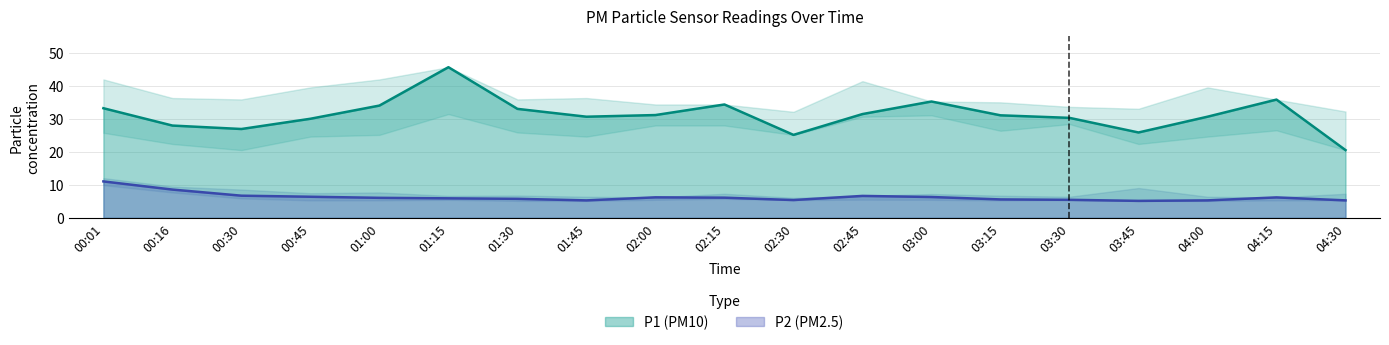

Which series has the widest spread of values?

P1 (PM10)